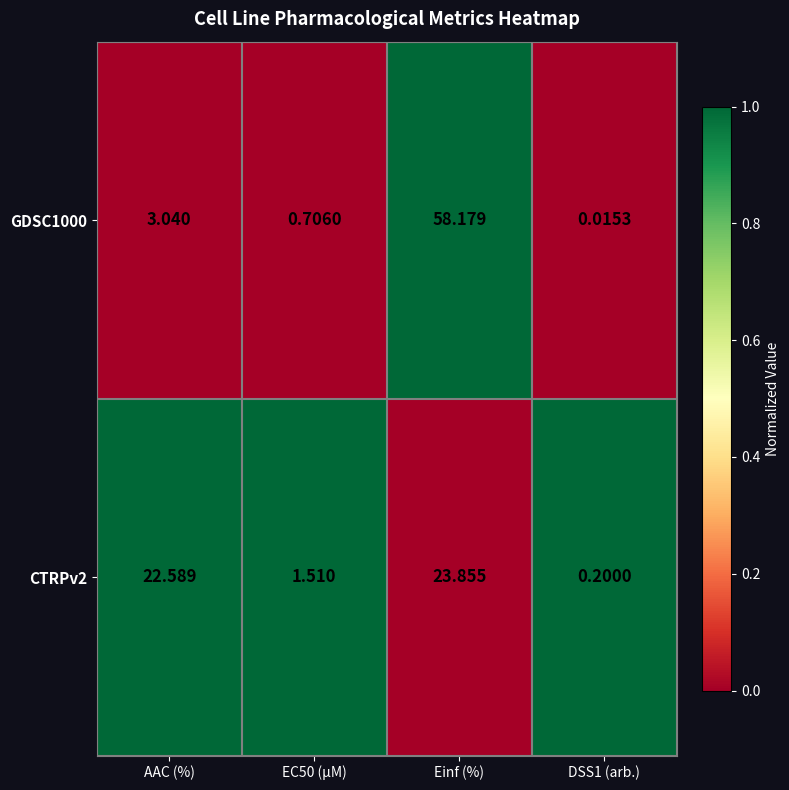

Where does the GDSC1000 series first go above 3?

AAC (%)